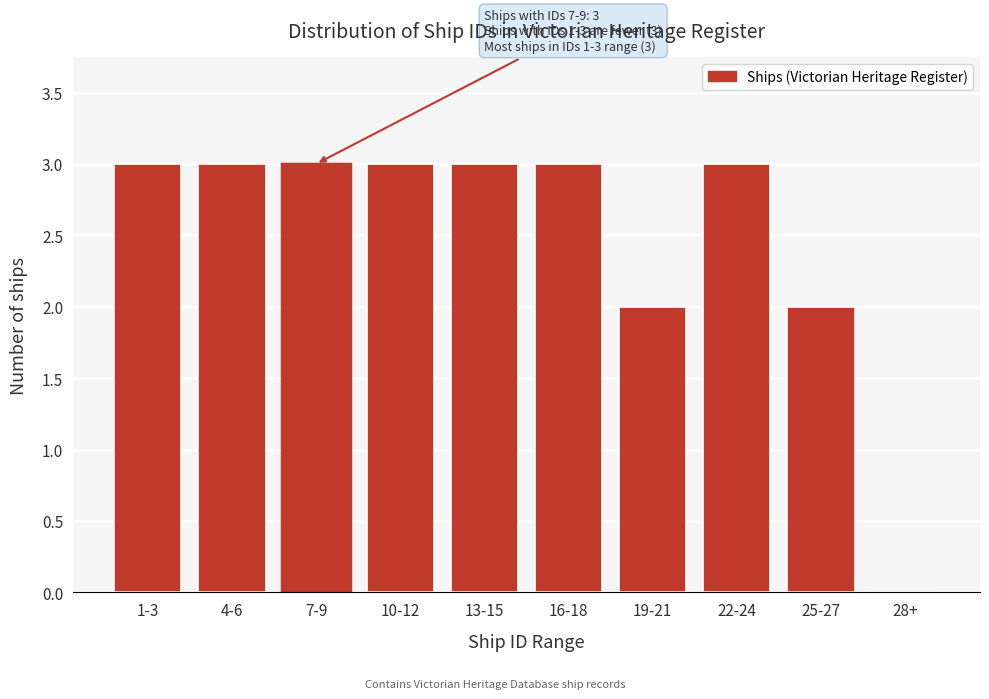

Reading left to right, transcribe all the data shown in this chart.

1-3=3	4-6=3	7-9=3	10-12=3	13-15=3	16-18=3	19-21=2	22-24=3	25-27=2	28+=0